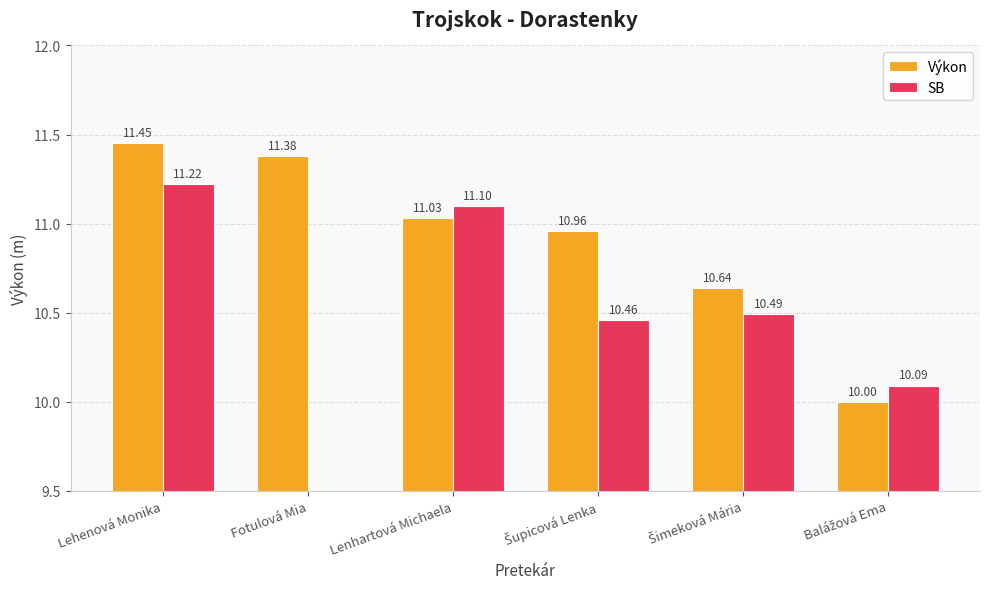

What is the value of the Výkon bar at the 1st from the left?

11.4